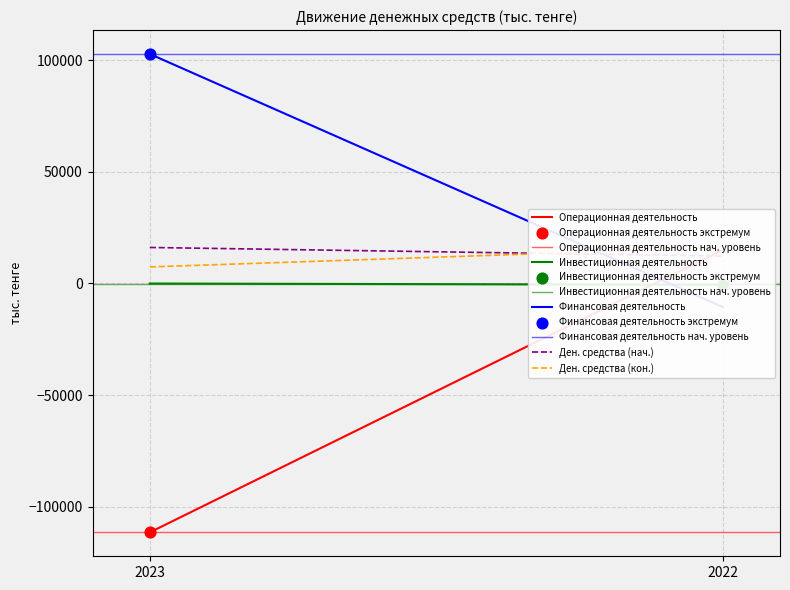

What is the total value across all series at 2023?

-8718